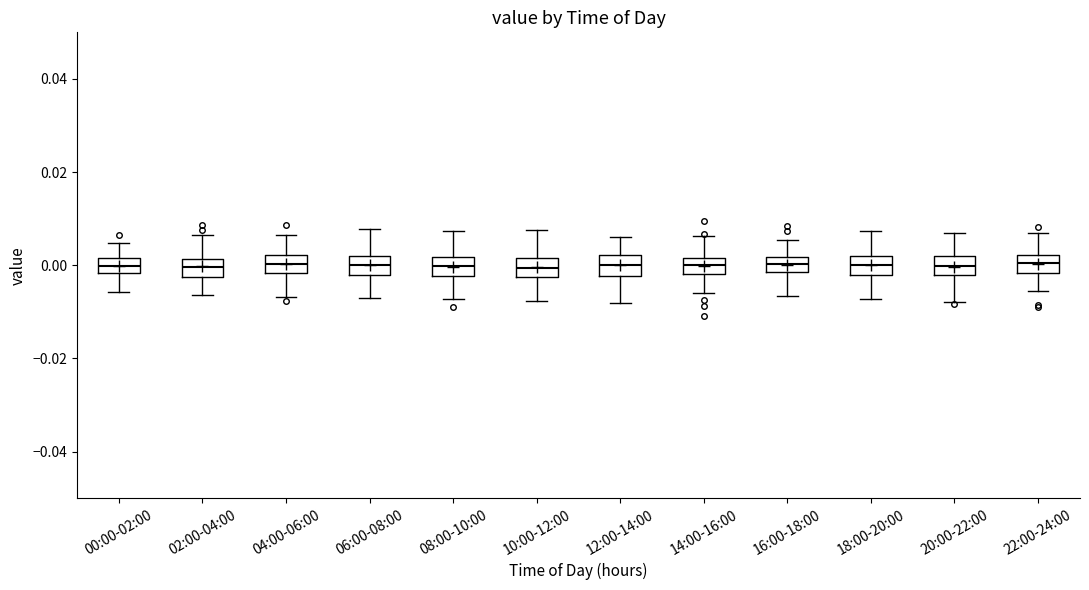

Reading left to right, read every box against the y-axis: the position of its median line, the range the box covers, and the ends of its whiskers. The values are not printed on the chart, so give them approximately, as read against the axis.

00:00-02:00: median 0.000, box -0.002 to 0.002, whiskers -0.006 to 0.004
02:00-04:00: median 0.000, box -0.002 to 0.002, whiskers -0.006 to 0.006
04:00-06:00: median 0.000, box -0.002 to 0.002, whiskers -0.006 to 0.006
06:00-08:00: median 0.000, box -0.002 to 0.002, whiskers -0.008 to 0.008
08:00-10:00: median 0.000, box -0.002 to 0.002, whiskers -0.008 to 0.008
10:00-12:00: median 0.000, box -0.002 to 0.002, whiskers -0.008 to 0.008
12:00-14:00: median 0.000, box -0.002 to 0.002, whiskers -0.008 to 0.006
14:00-16:00: median 0.000, box -0.002 to 0.002, whiskers -0.006 to 0.006
16:00-18:00: median 0.000, box -0.002 to 0.002, whiskers -0.006 to 0.006
18:00-20:00: median 0.000, box -0.002 to 0.002, whiskers -0.008 to 0.008
20:00-22:00: median 0.000, box -0.002 to 0.002, whiskers -0.008 to 0.006
22:00-24:00: median 0.000, box -0.002 to 0.002, whiskers -0.006 to 0.006